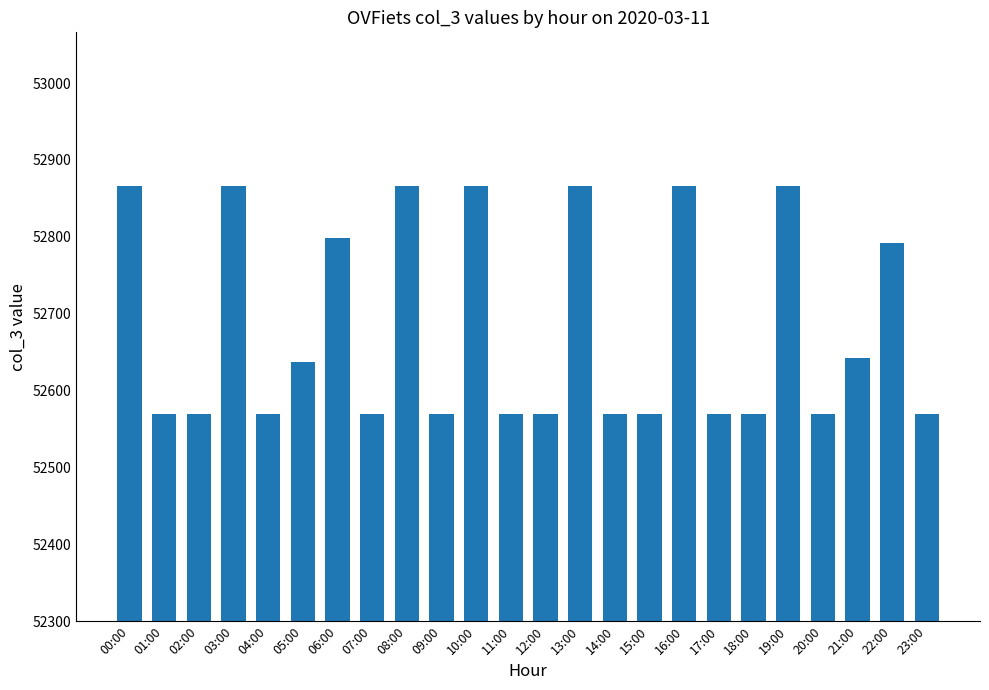

What is the sum of all values?

1264329